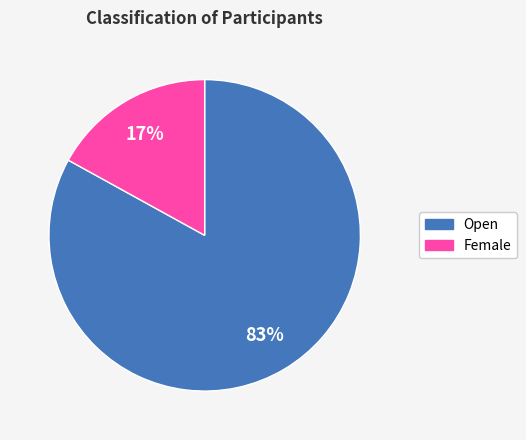

Rank the categories by value from highest to lowest.

Open, Female